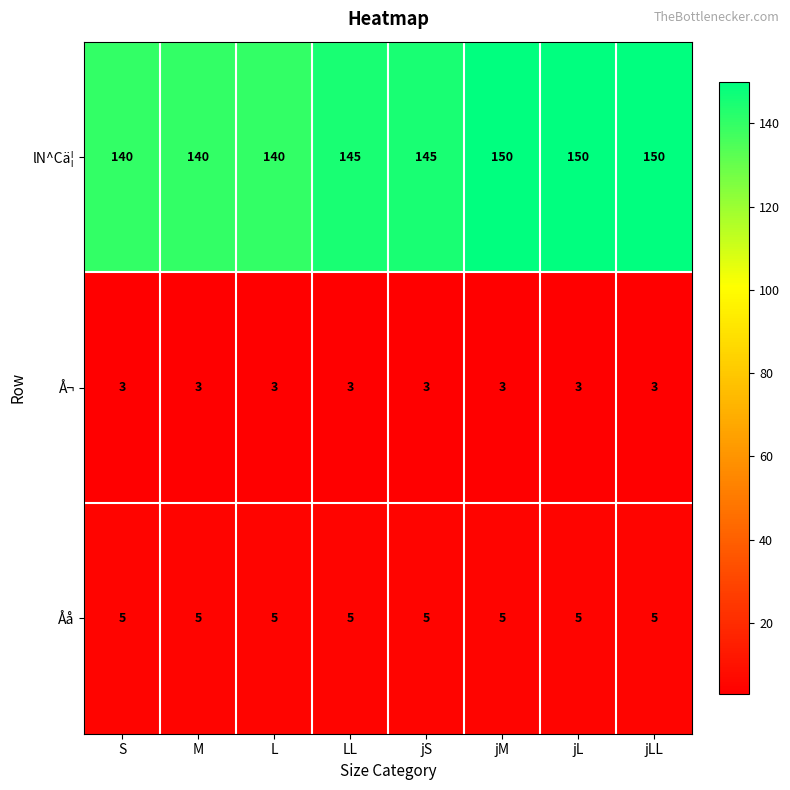

Reading left to right, list all the values displayed in this chart.

lN^Cä¦: 140	140	140	145	145	150	150	150
Å¬: 3	3	3	3	3	3	3	3
Åå: 5	5	5	5	5	5	5	5